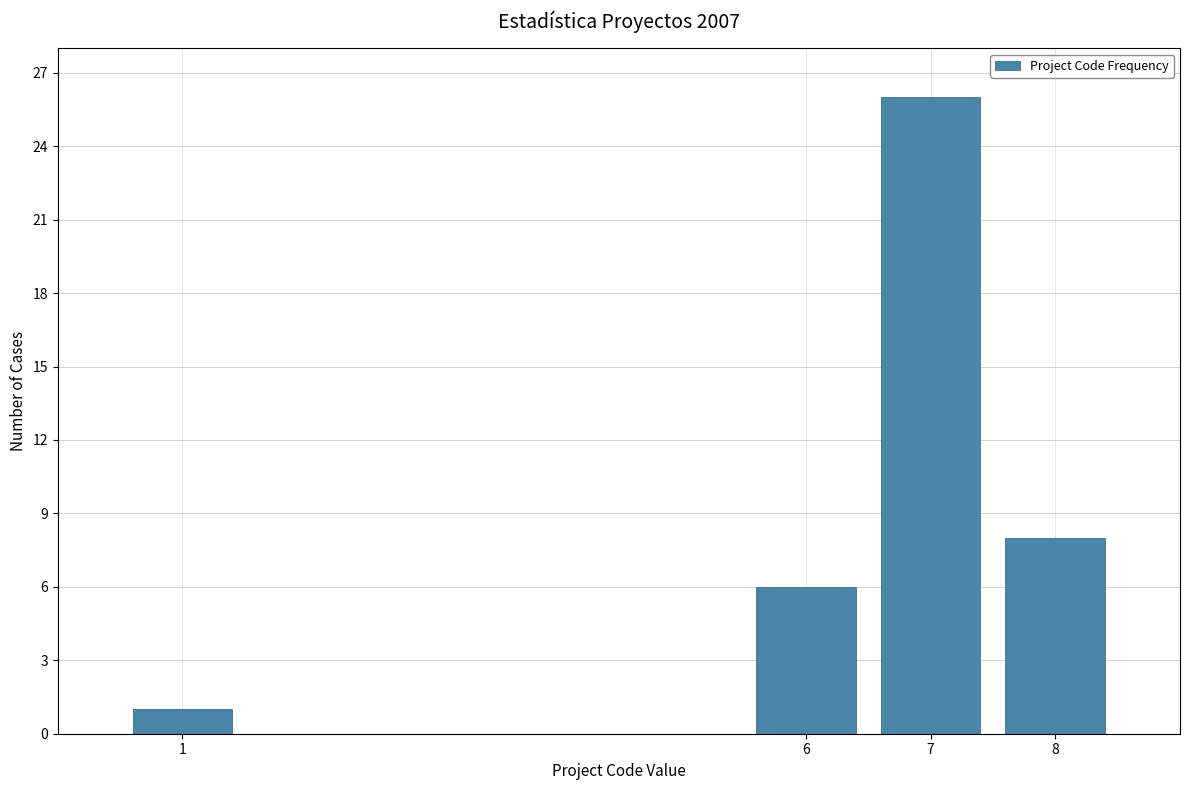

Reading right to left, extract all data points from this chart.

8=8	7=26	6=6	1=1